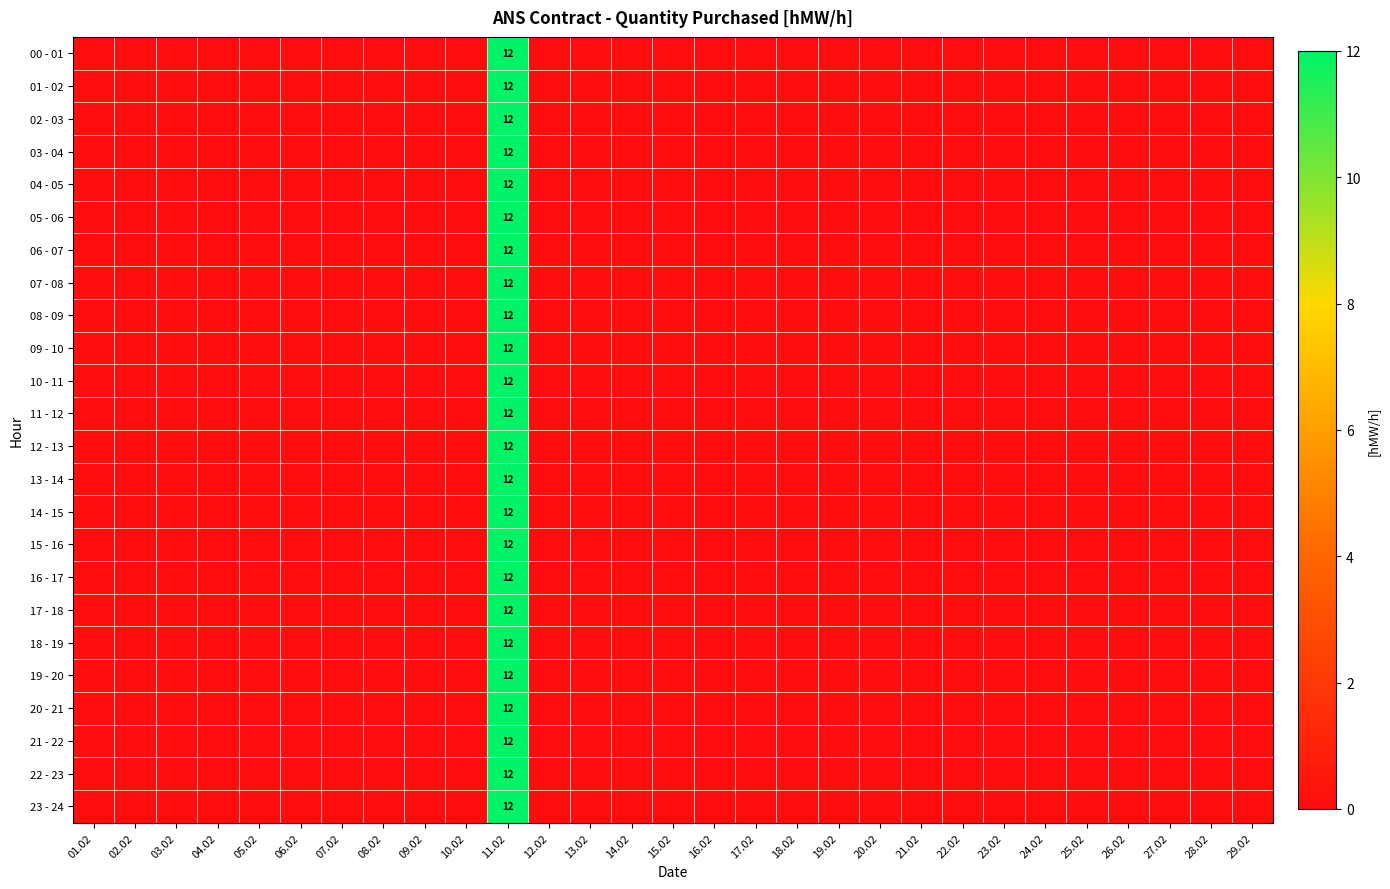

The value of 01 - 02 at 11.02 is 16. True or false?

False